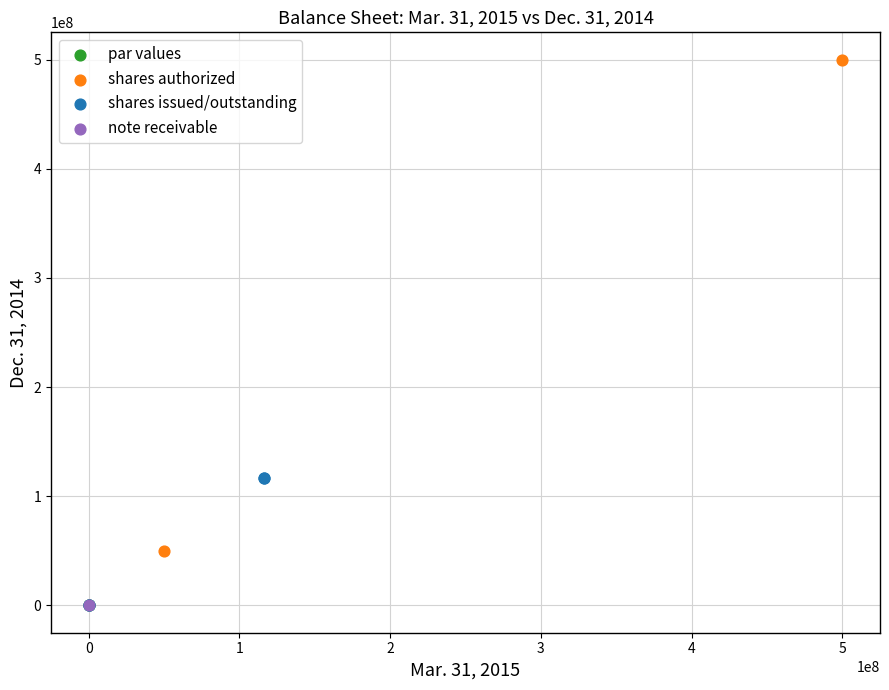

What are all the series names shown in the legend?

par values, shares authorized, shares issued/outstanding, note receivable